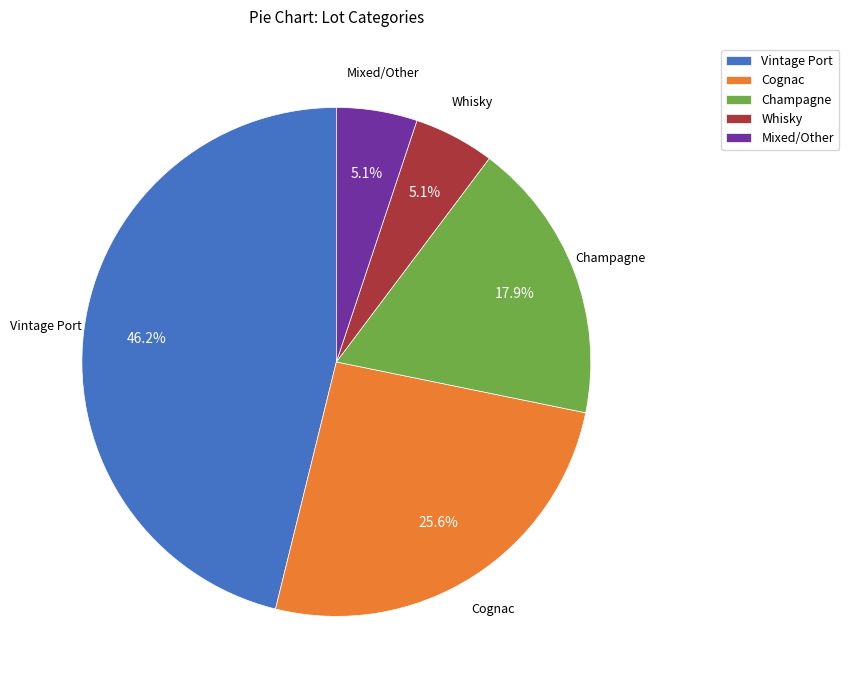

What percentage is NOT represented by Mixed/Other?

94.9%